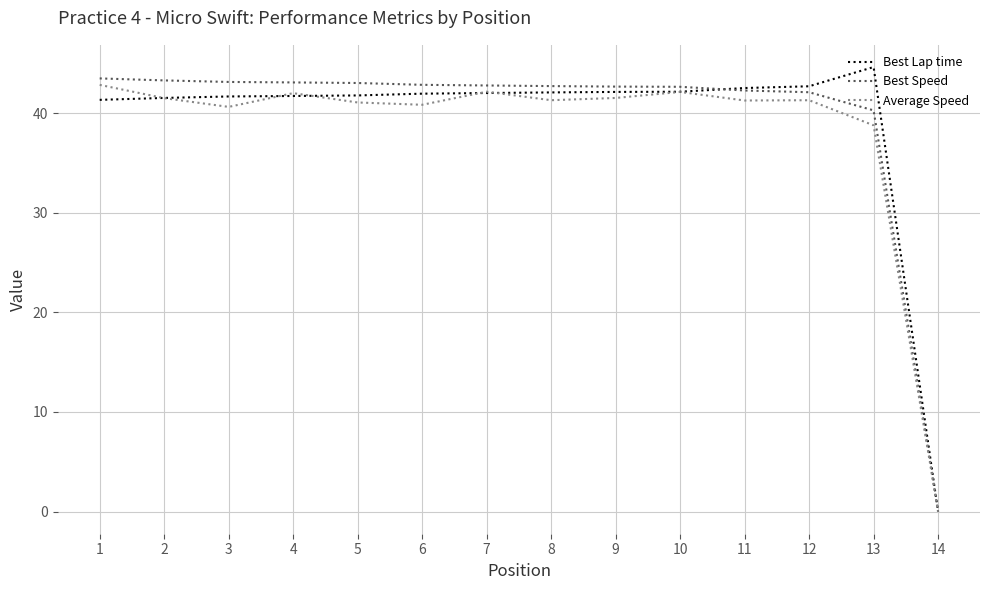

The value of Best Lap time at 13 is 61.0. True or false?

False